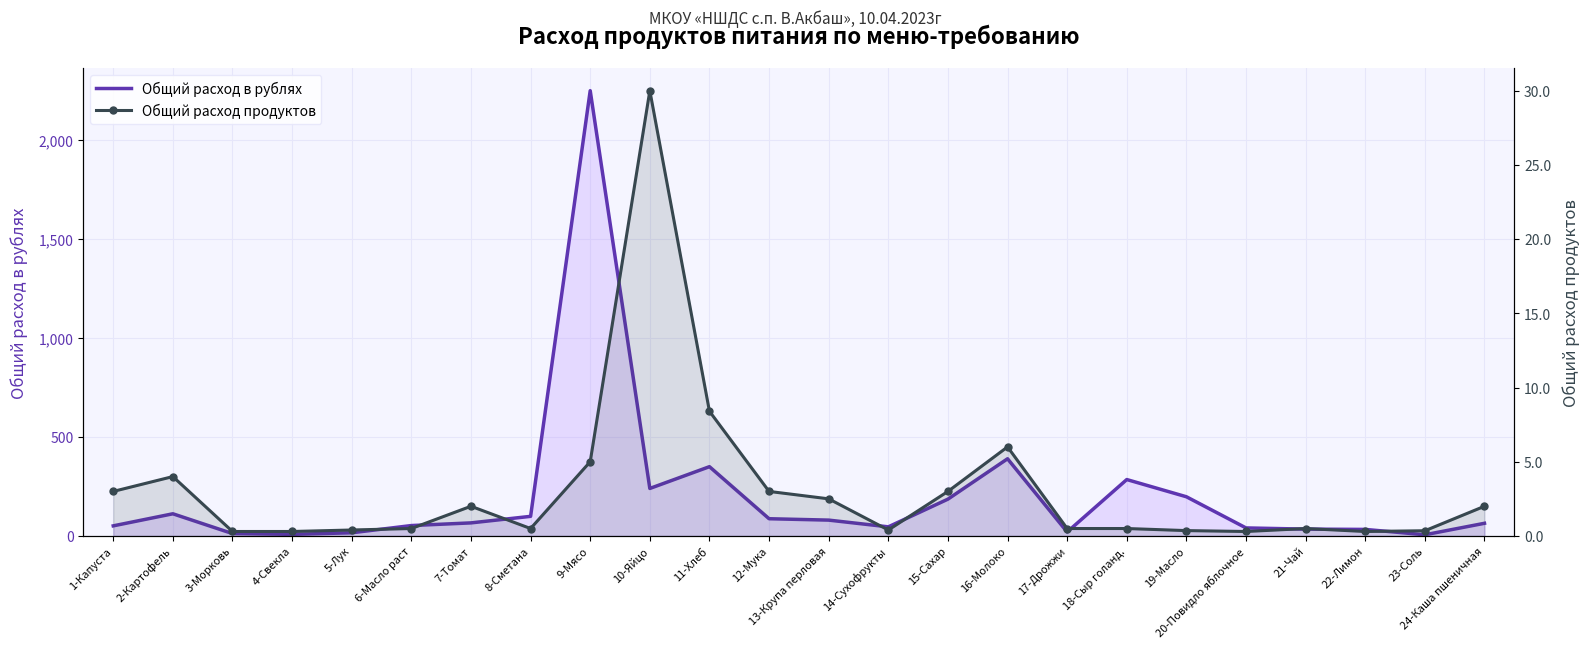

How many data points does each series have?

24